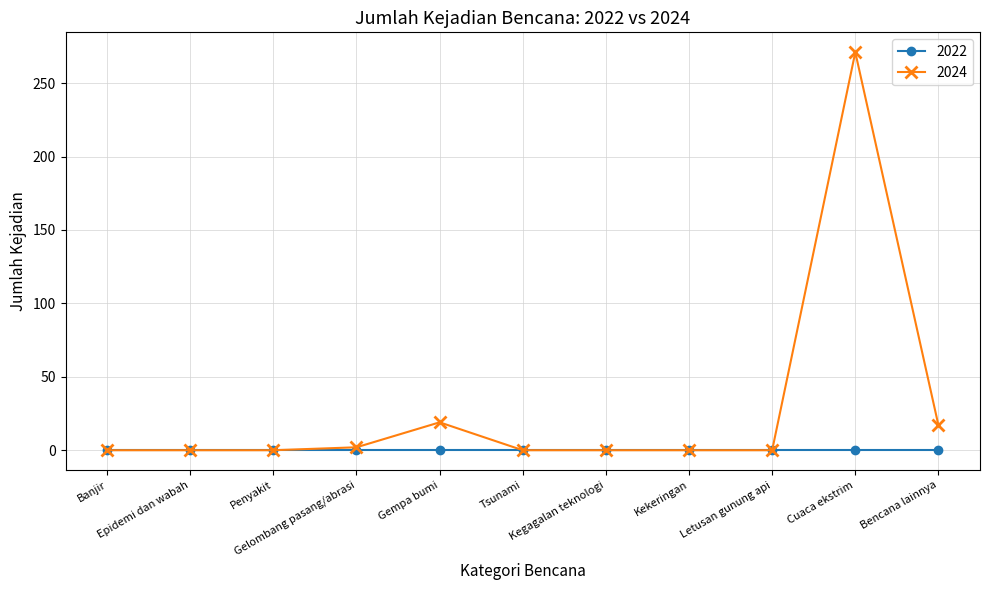

Is this an area chart (filled region under the line)?

No